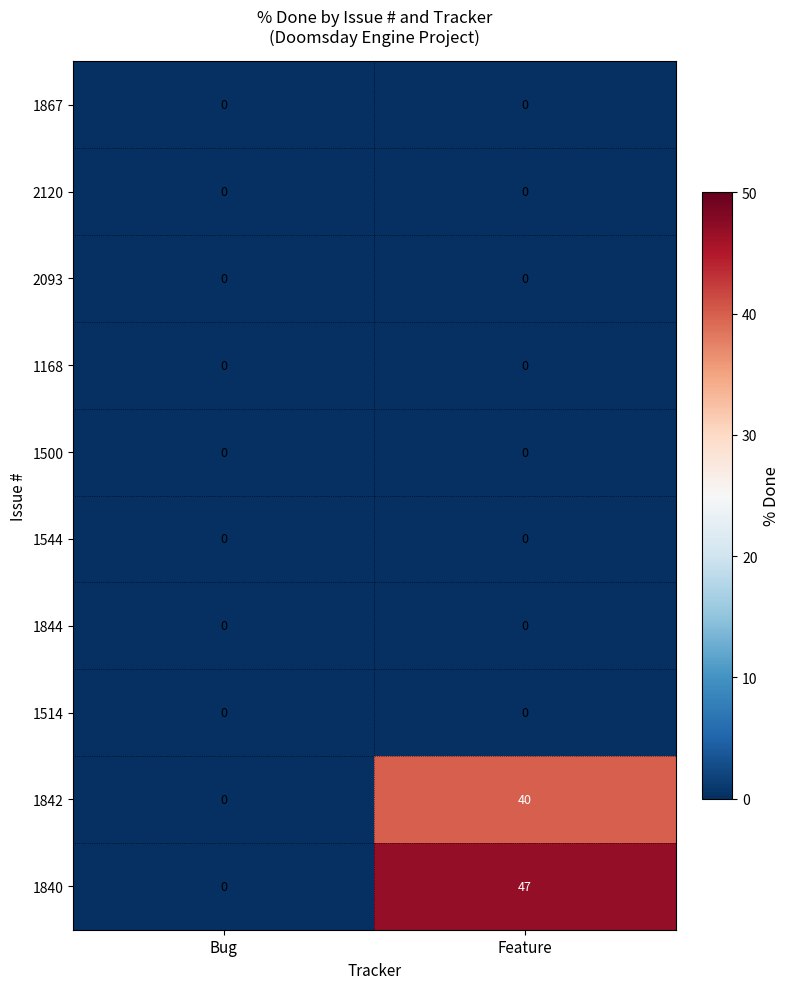

What is the spread (max minus min) of values at Feature?

47